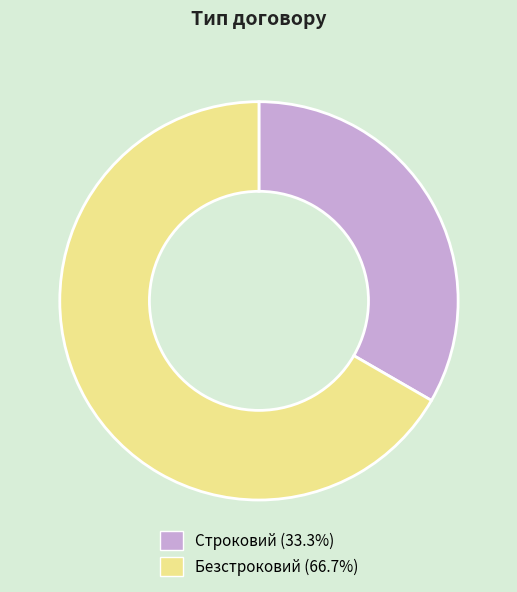

What is the ratio of the value at Безстроковий (66.7%) to the value at Строковий (33.3%)?

2.0